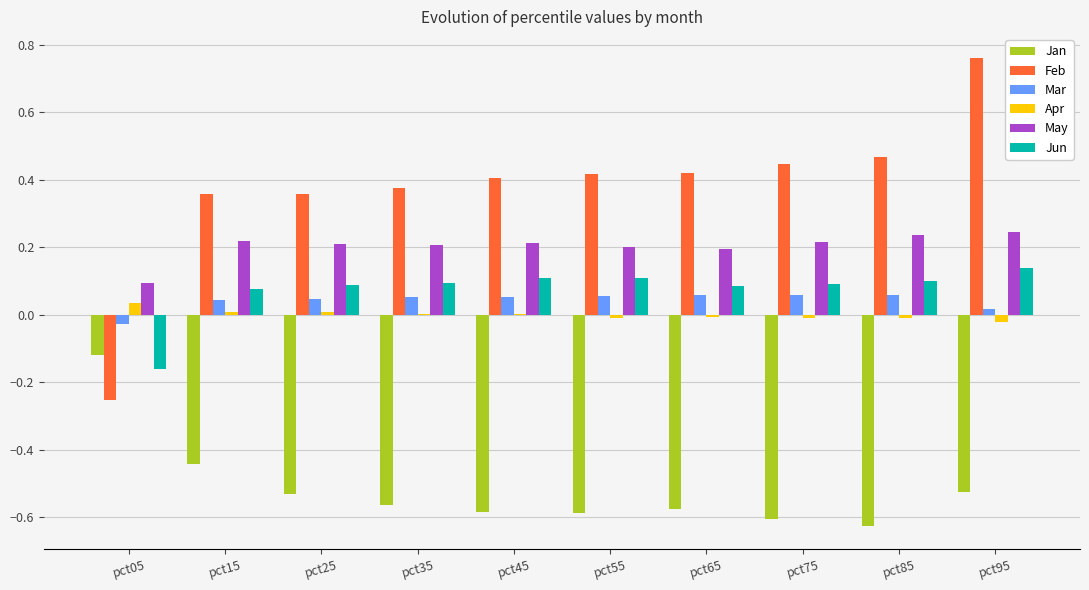

What are all the series names shown in the legend?

Jan, Feb, Mar, Apr, May, Jun